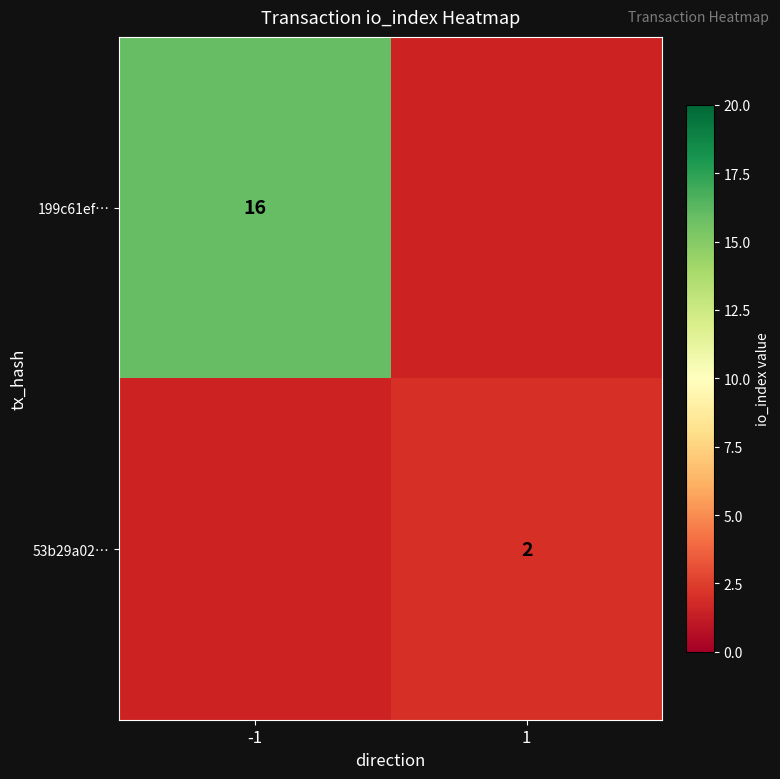

Is the value of 53b29a02… at 1 greater than the value of 199c61ef… at -1?

No